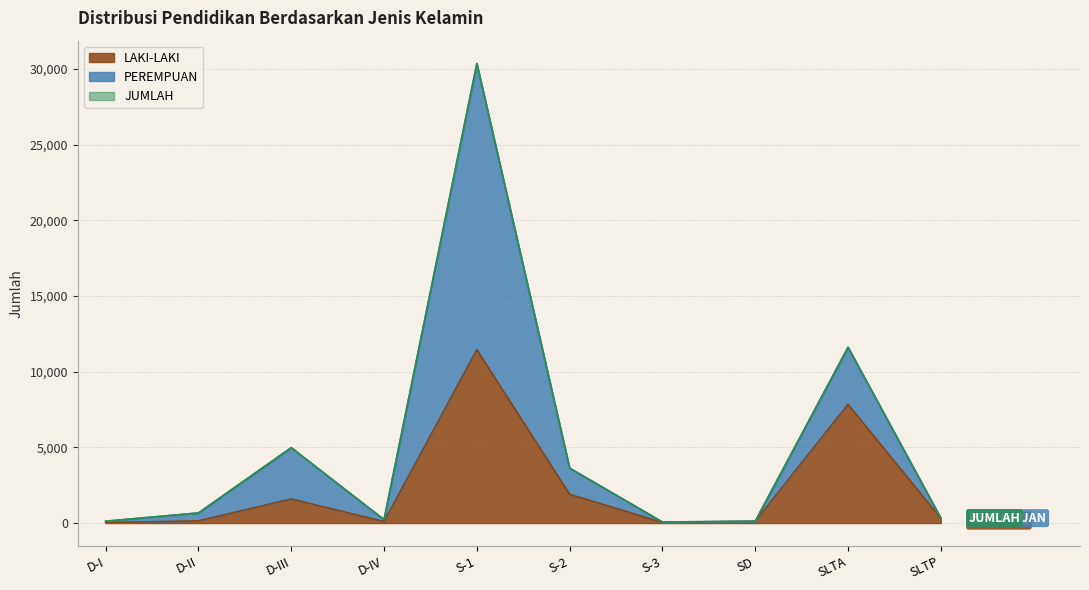

Reading left to right, list all the values displayed in this chart.

LAKI-LAKI: 31	145	1593	103	11453	1900	45	117	7840	315
PEREMPUAN: 122	667	4979	224	30352	3627	70	119	11609	331
JUMLAH: 122	667	4979	224	30352	3627	70	119	11609	331